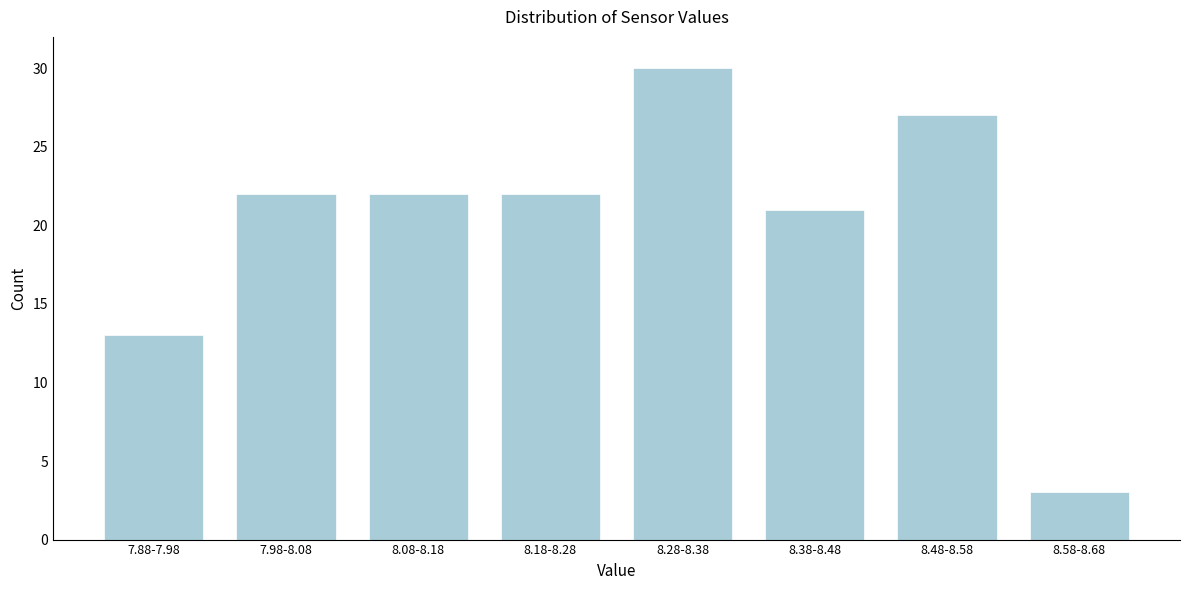

Reading left to right, extract all data points from this chart.

13	22	22	22	30	21	27	3